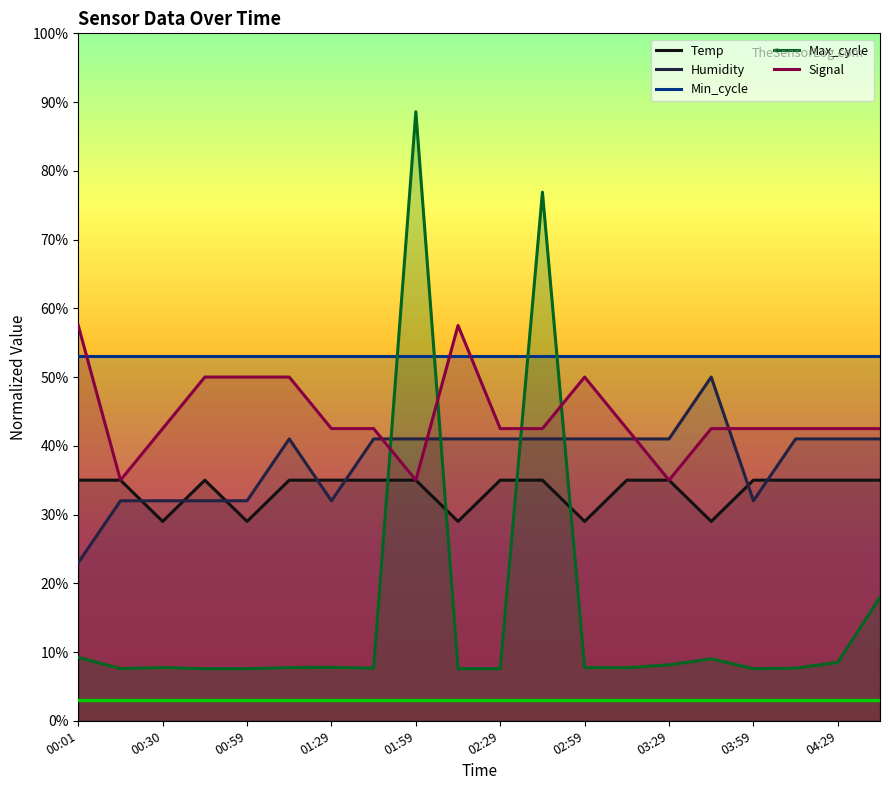

True or false: Signal has more than 2 interior local peaks.

False